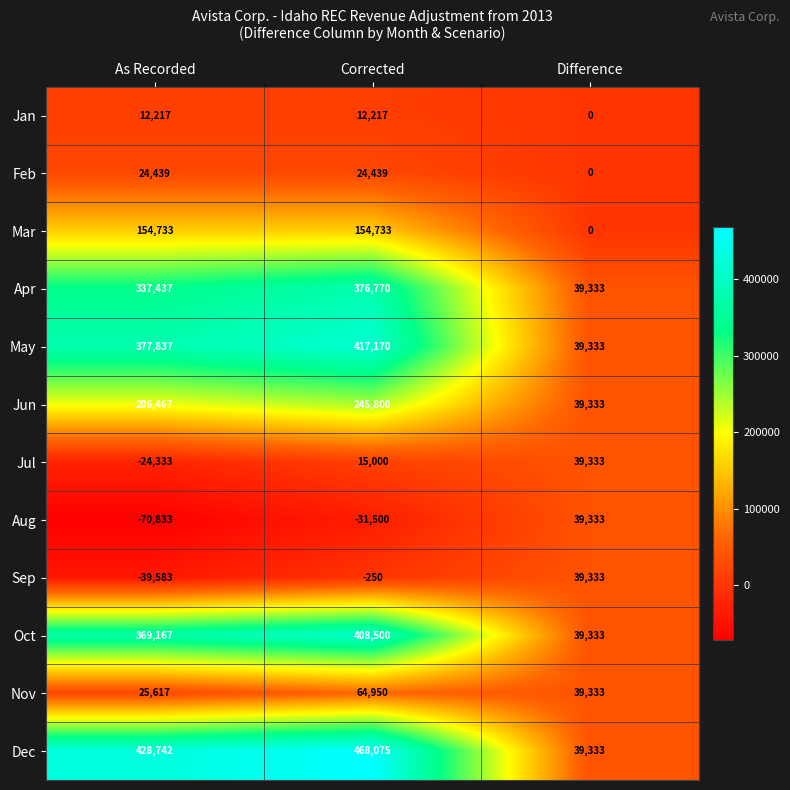

What is the maximum value for Dec?

468075